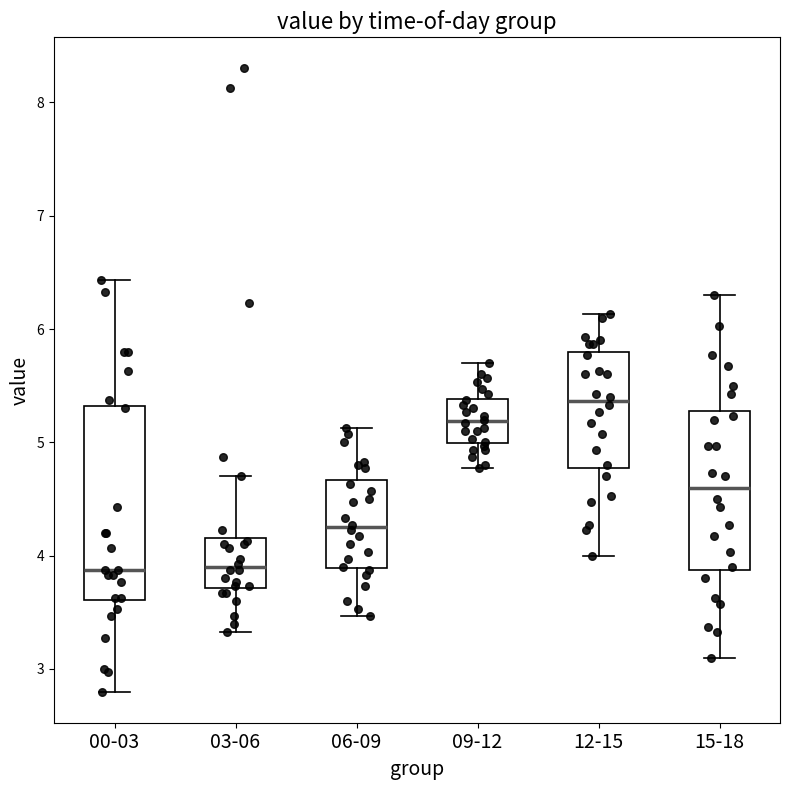

Comparing the boxes themselves (not the whiskers), which one is the tallest?

00-03